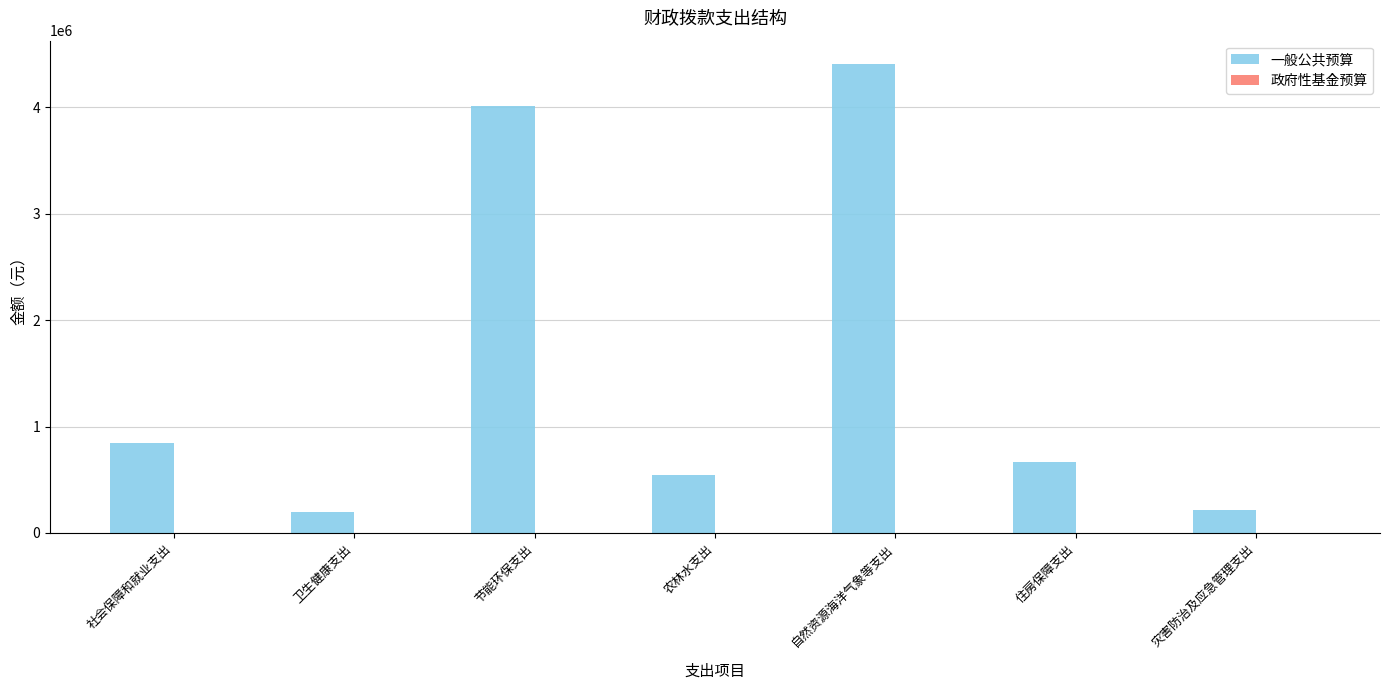

Reading left to right, extract all data points from this chart.

社会保障和就业支出=849756	卫生健康支出=200364	节能环保支出=4010000	农林水支出=547000	自然资源海洋气象等支出=4406900	住房保障支出=665928	灾害防治及应急管理支出=220000